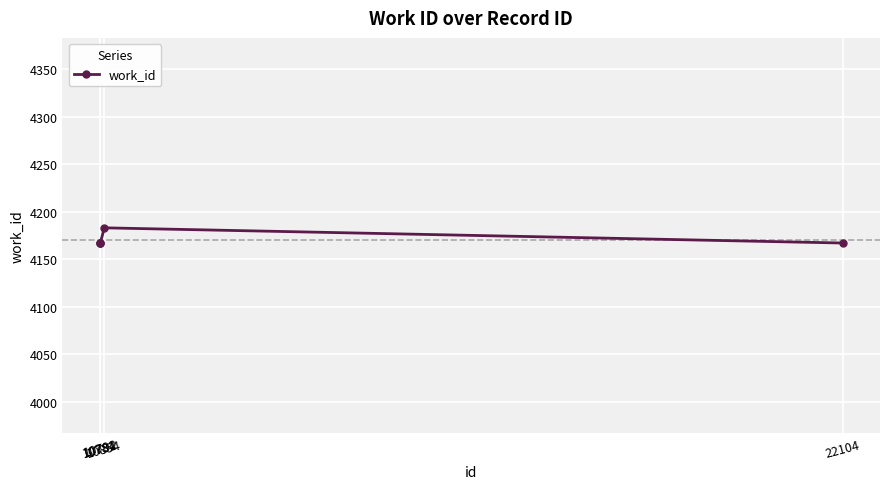

What is the maximum value shown in the chart?

4183